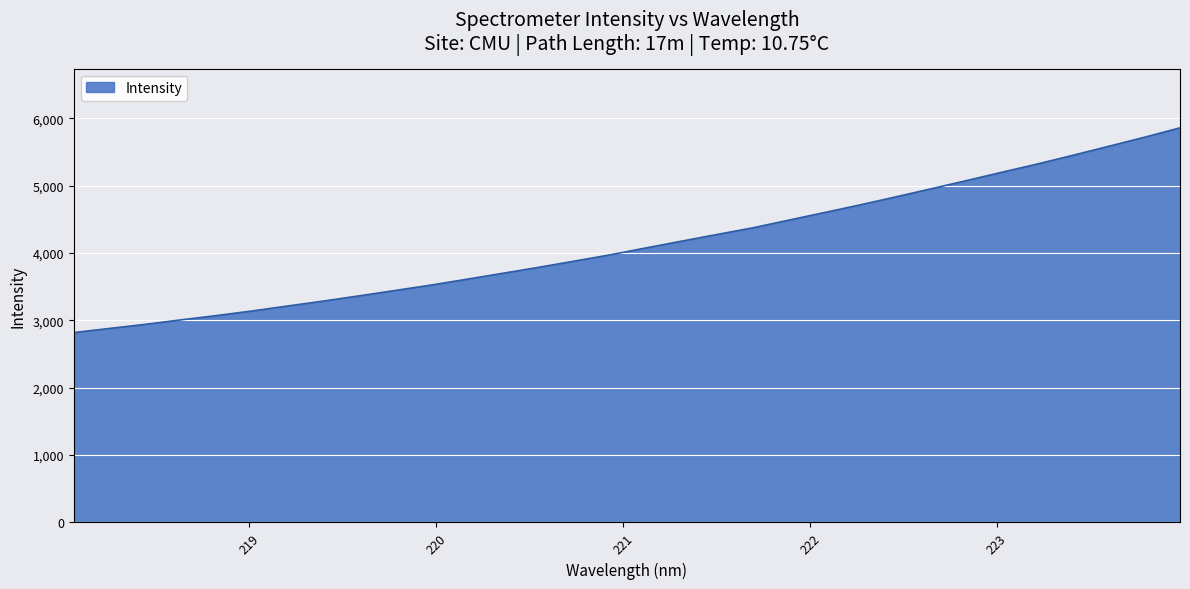

How many lines are shown in the chart?

1